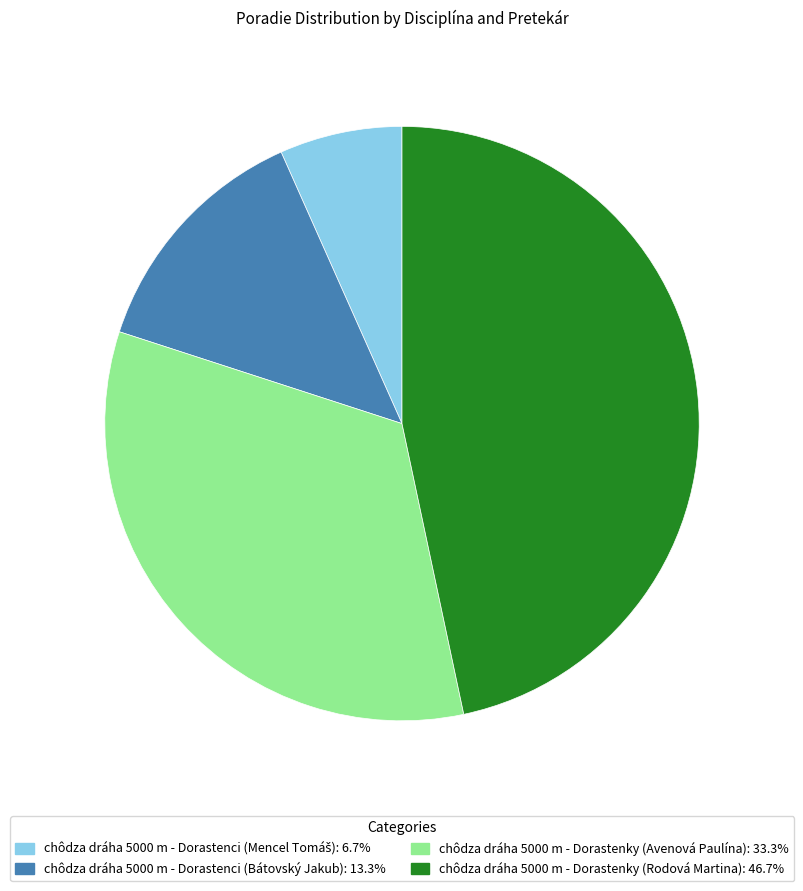

What is the ratio of the value at chôdza dráha 5000 m - Dorastenky (Rodová Martina): 46.7% to the value at chôdza dráha 5000 m - Dorastenky (Avenová Paulína): 33.3%?

1.4